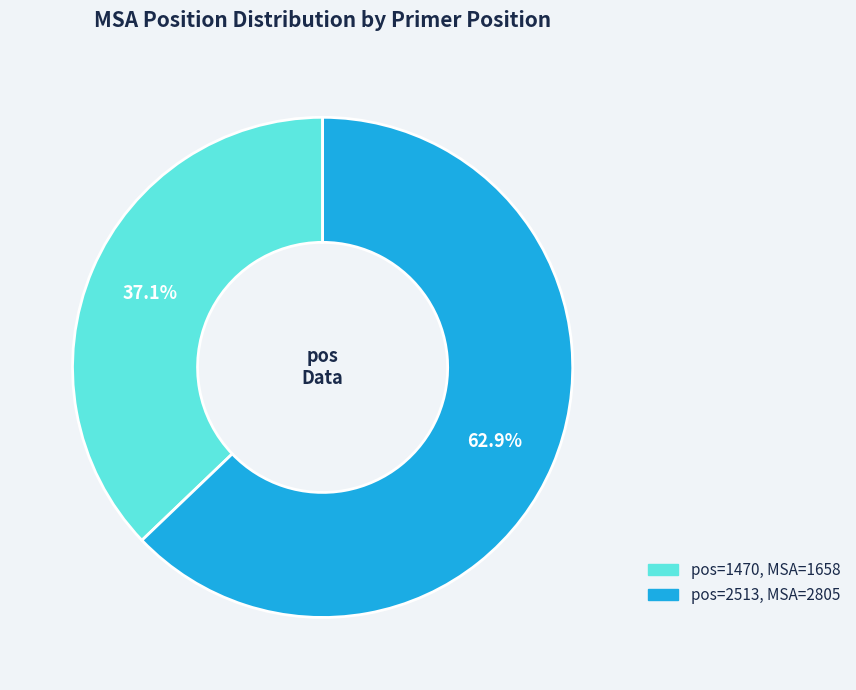

Is there any slice that represents more than half of the pie?

Yes